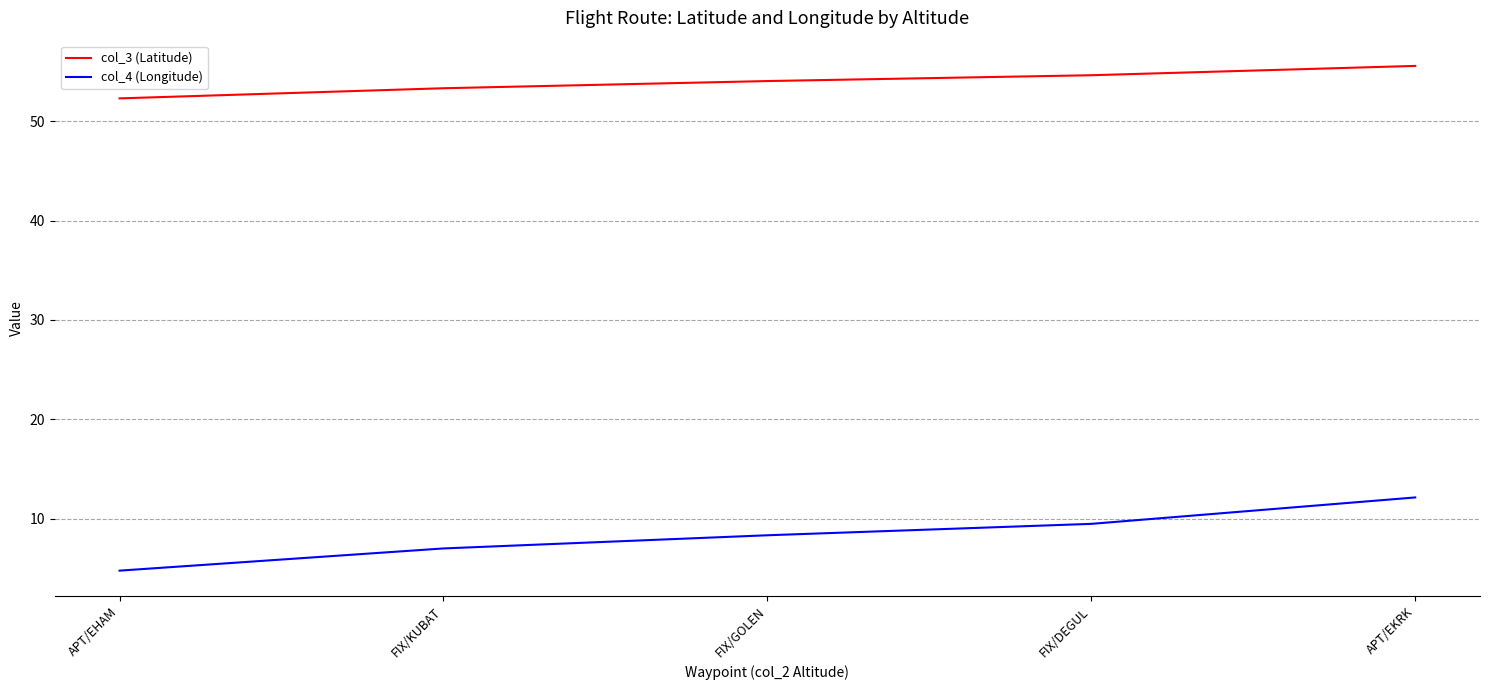

Between FIX/DEGUL and APT/EKRK, which series saw the biggest shift?

col_4 (Longitude)